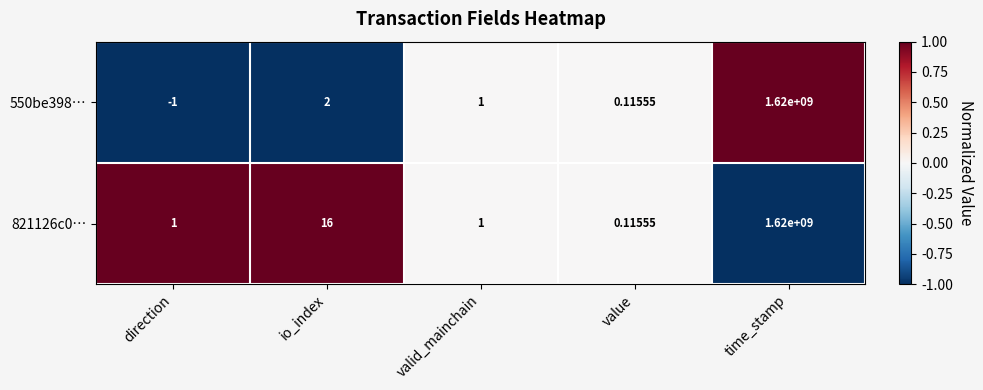

At which category is the sum across all series the highest?

time_stamp